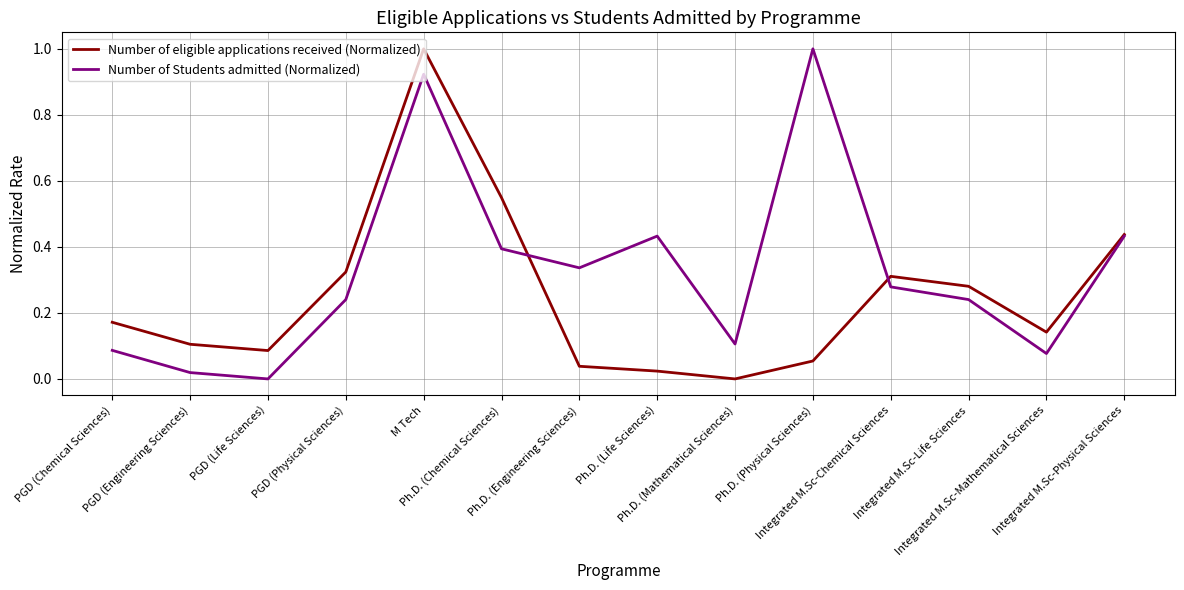

Rank the series by their average value, from highest to lowest.

Number of Students admitted (Normalized), Number of eligible applications received (Normalized)